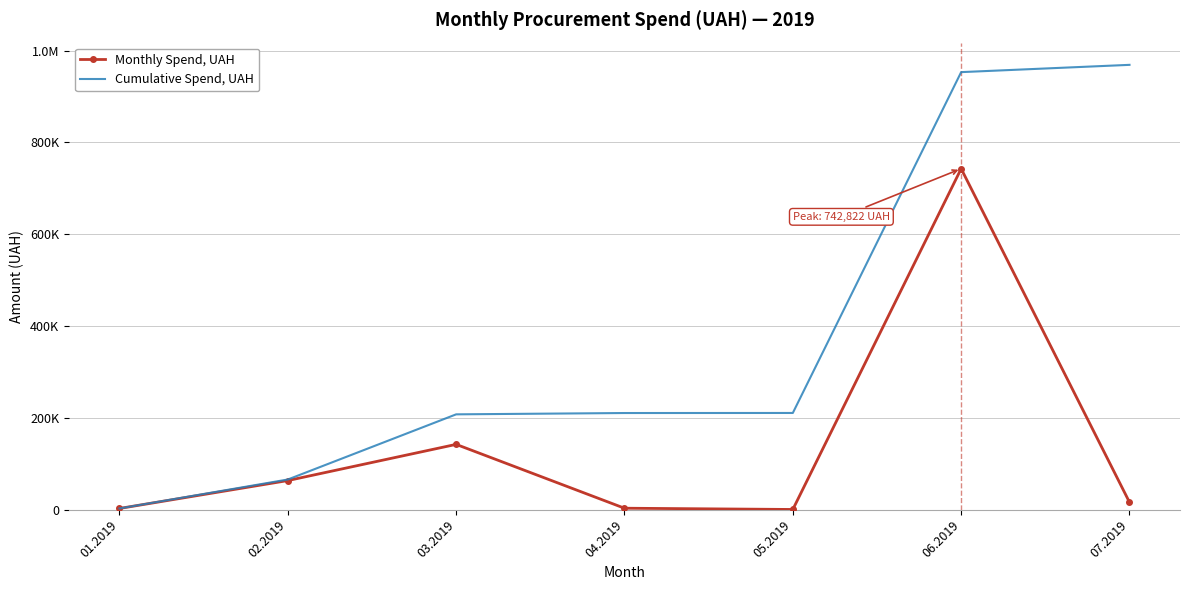

At which label does Monthly Spend, UAH reach its minimum?

05.2019